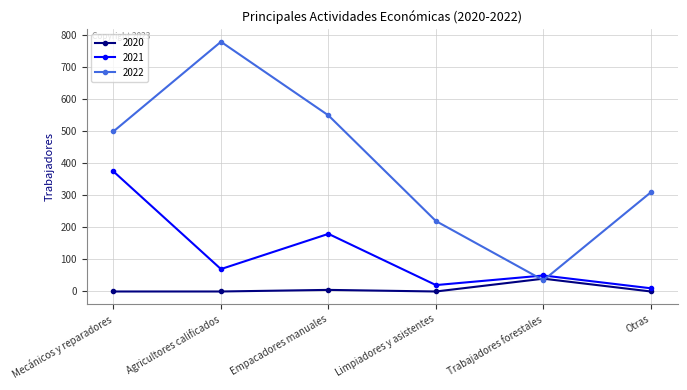

What is the label of the 2nd point from the left?

Agricultores calificados